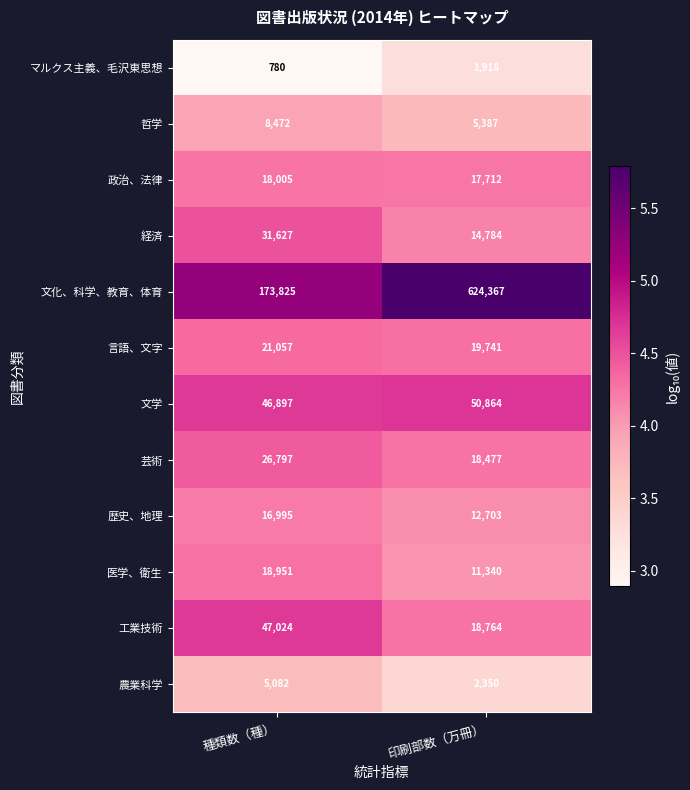

Which series changed the most between 種類数（種） and 印刷部数（万冊）?

文化、科学、教育、体育